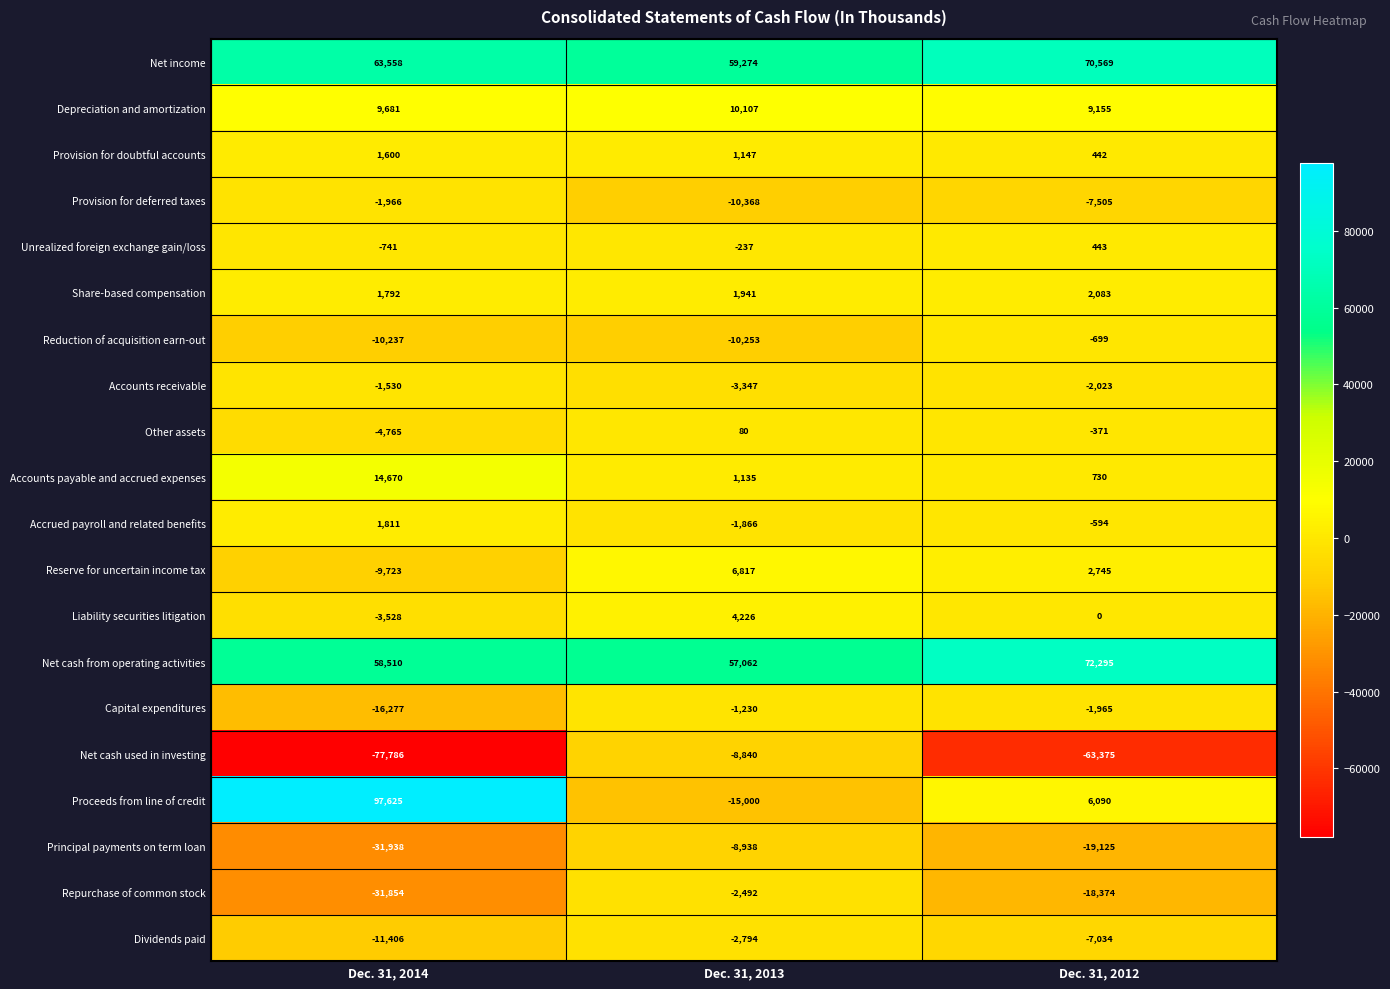

Rank the series at Dec. 31, 2012 from lowest to highest value.

Net cash used in investing, Principal payments on term loan, Repurchase of common stock, Provision for deferred taxes, Dividends paid, Accounts receivable, Capital expenditures, Reduction of acquisition earn-out, Accrued payroll and related benefits, Other assets, Liability securities litigation, Provision for doubtful accounts, Unrealized foreign exchange gain/loss, Accounts payable and accrued expenses, Share-based compensation, Reserve for uncertain income tax, Proceeds from line of credit, Depreciation and amortization, Net income, Net cash from operating activities